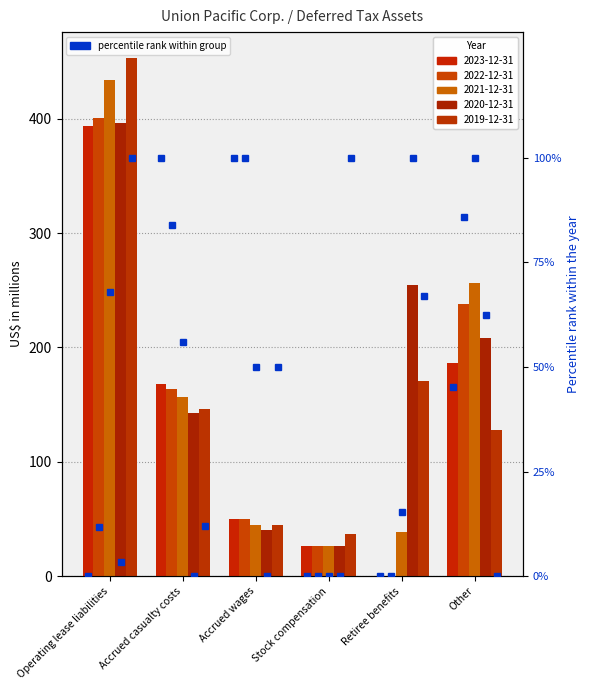

How many bars are there in total?

30